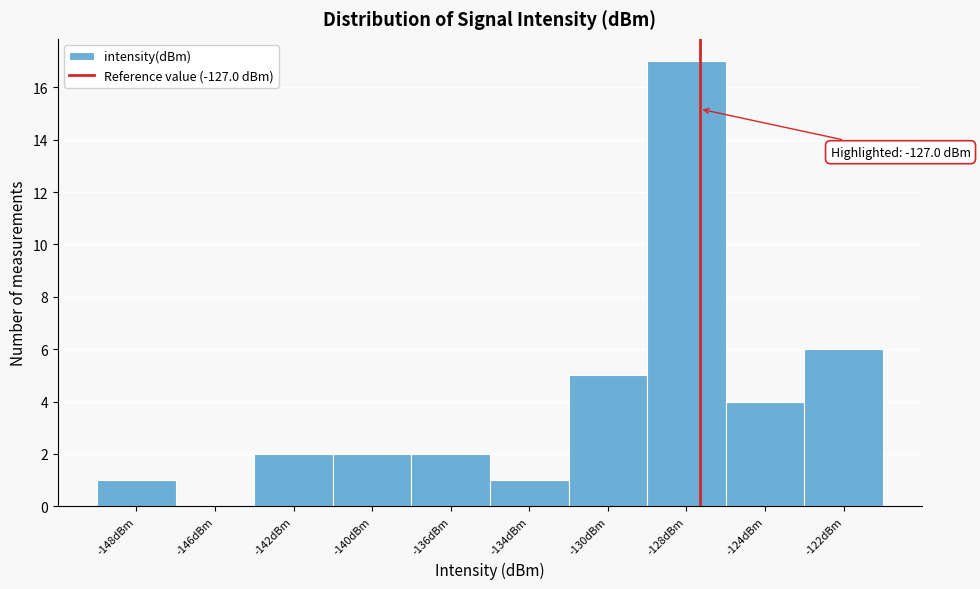

Reading right to left, transcribe all the data shown in this chart.

-122dBm=6	-124dBm=4	-128dBm=17	-130dBm=5	-134dBm=1	-136dBm=2	-140dBm=2	-142dBm=2	-146dBm=0	-148dBm=1